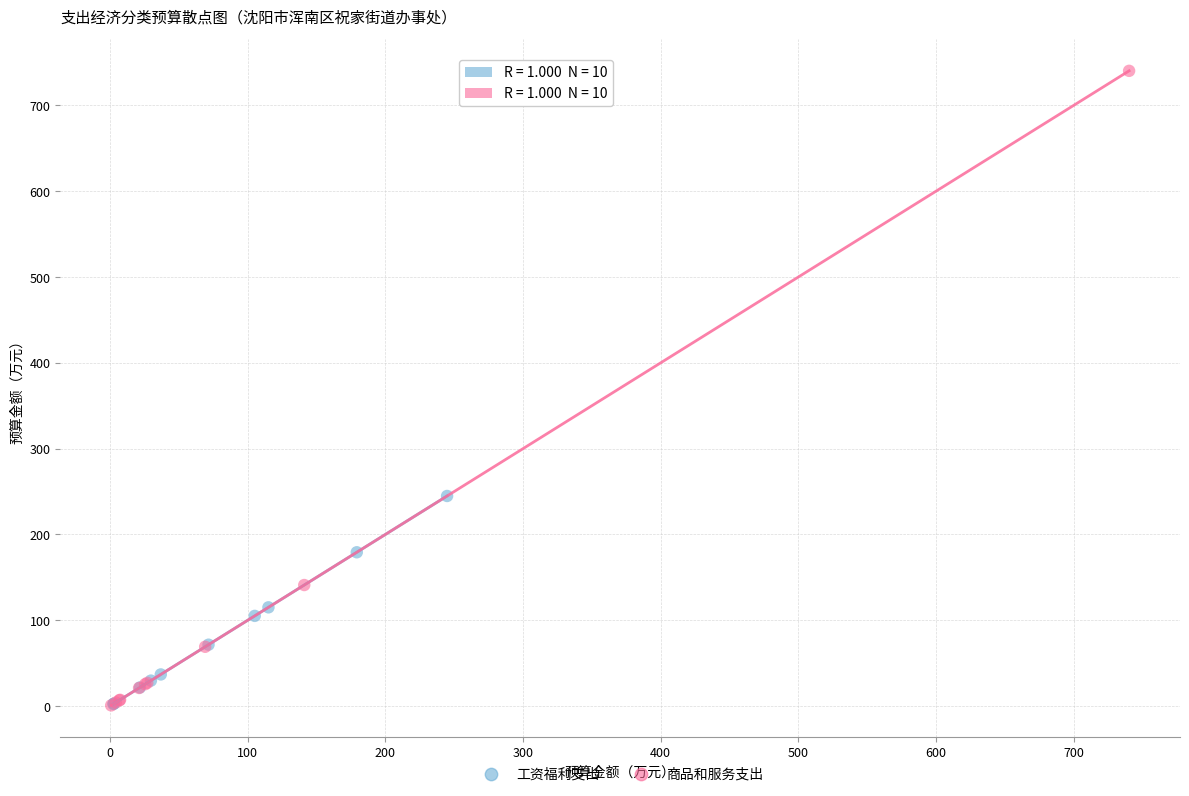

Which series contains the highest Y value?

商品和服务支出